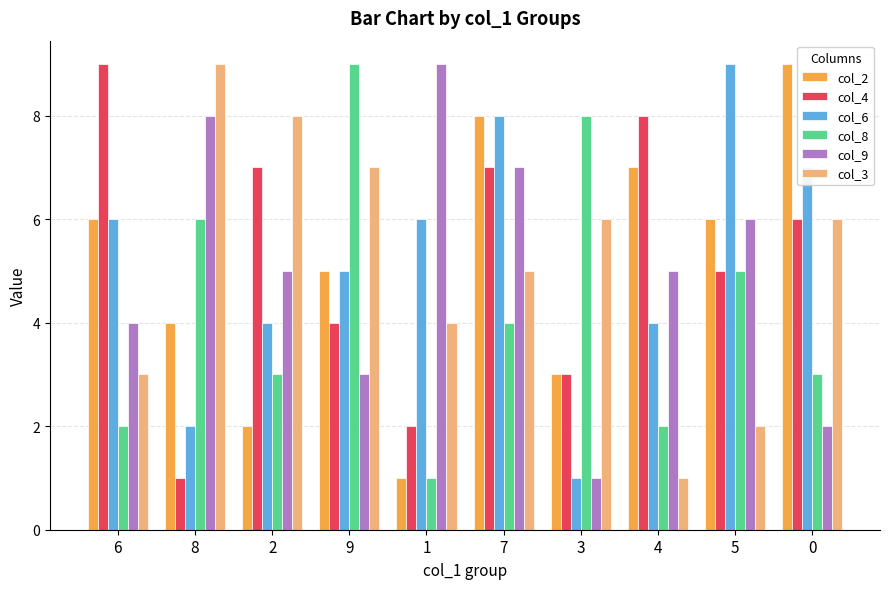

Is it true that col_4 equals 1 at 9?

False